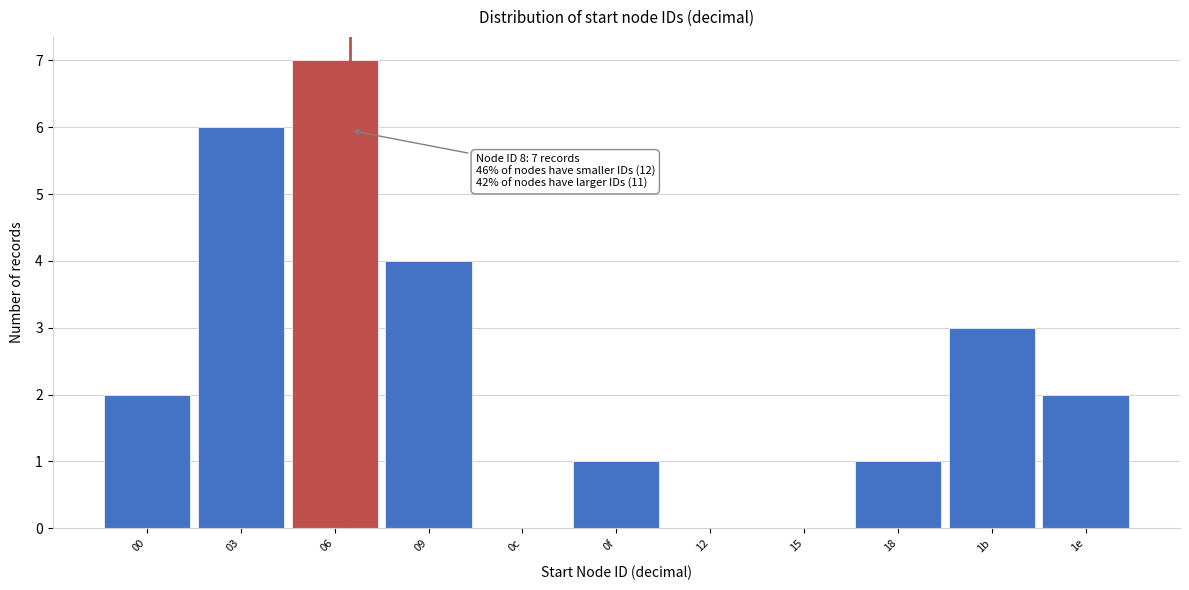

Reading left to right, list all the values displayed in this chart.

00=2	03=6	06=7	09=4	0c=0	0f=1	12=0	15=0	18=1	1b=3	1e=2